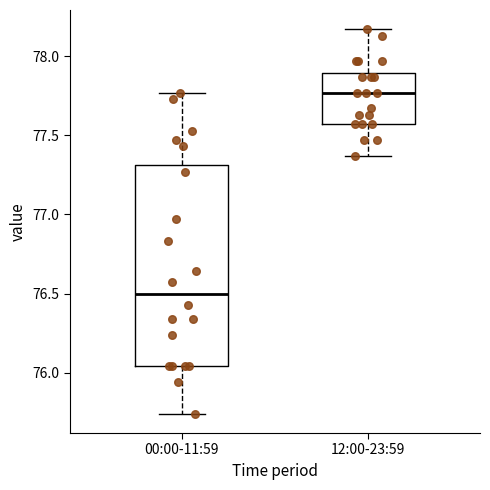

Reading left to right, read every box against the y-axis: the position of its median line, the range the box covers, and the ends of its whiskers. The values are not printed on the chart, so give them approximately, as read against the axis.

00:00-11:59: median 76.50, box 76.05 to 77.30, whiskers 75.75 to 77.75
12:00-23:59: median 77.75, box 77.55 to 77.90, whiskers 77.35 to 78.15